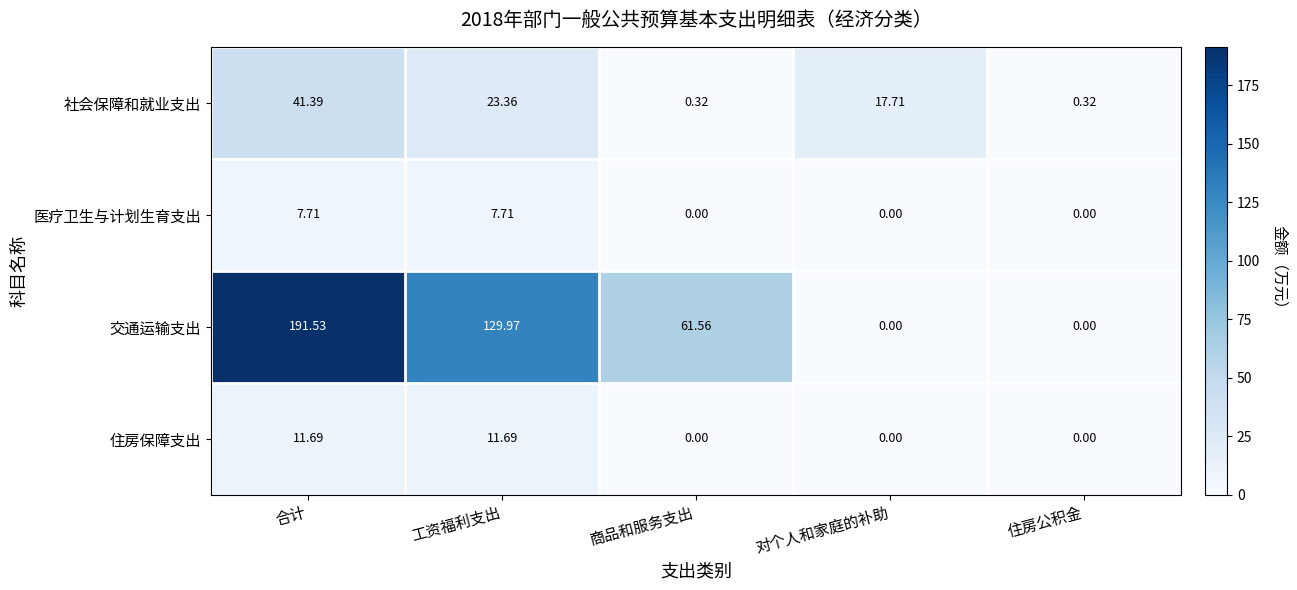

Is the value of 社会保障和就业支出 at 合计 greater than the value of 住房保障支出 at 住房公积金?

Yes